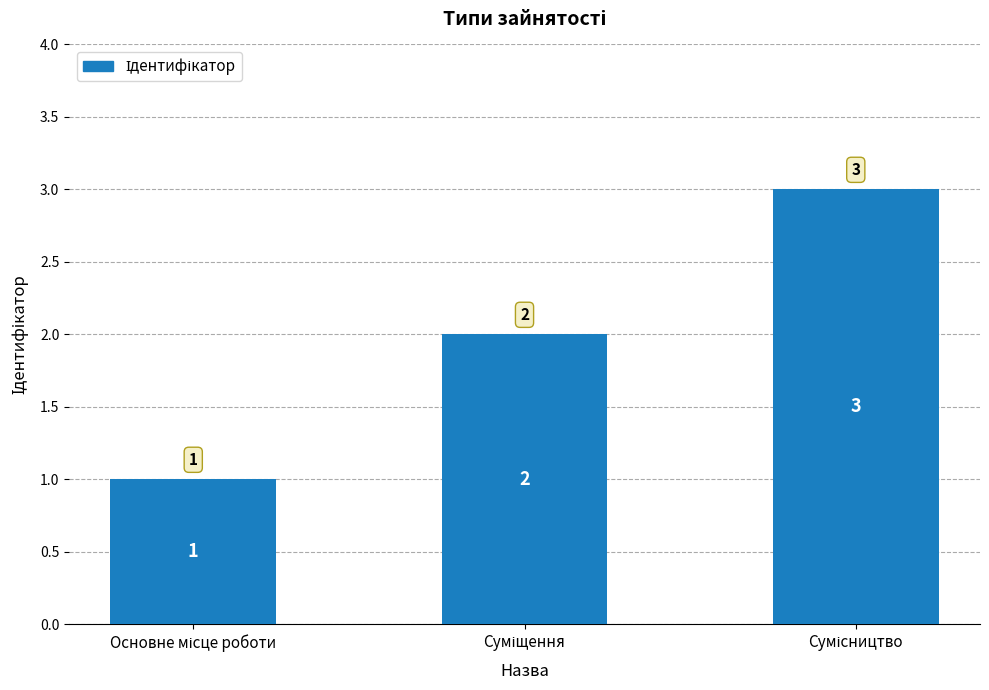

What is the sum of all values?

6